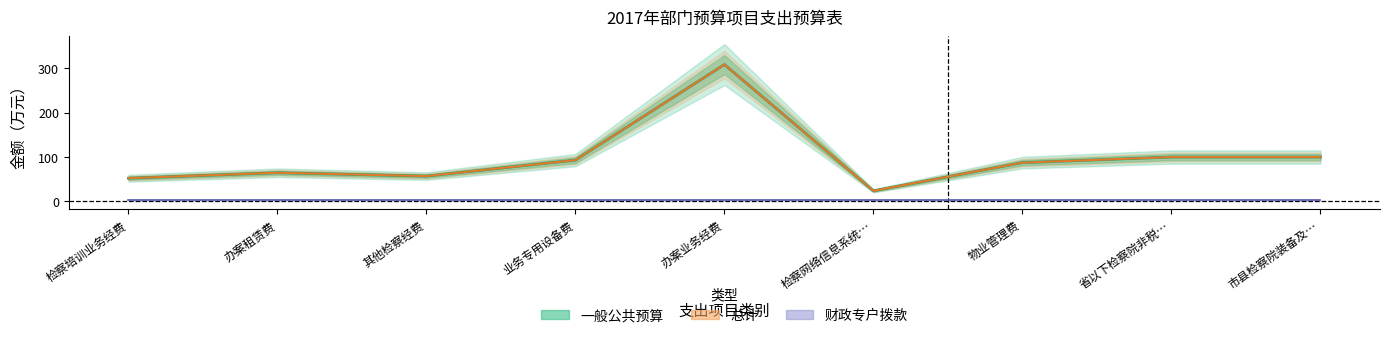

Which series has the largest range (max minus min)?

一般公共预算